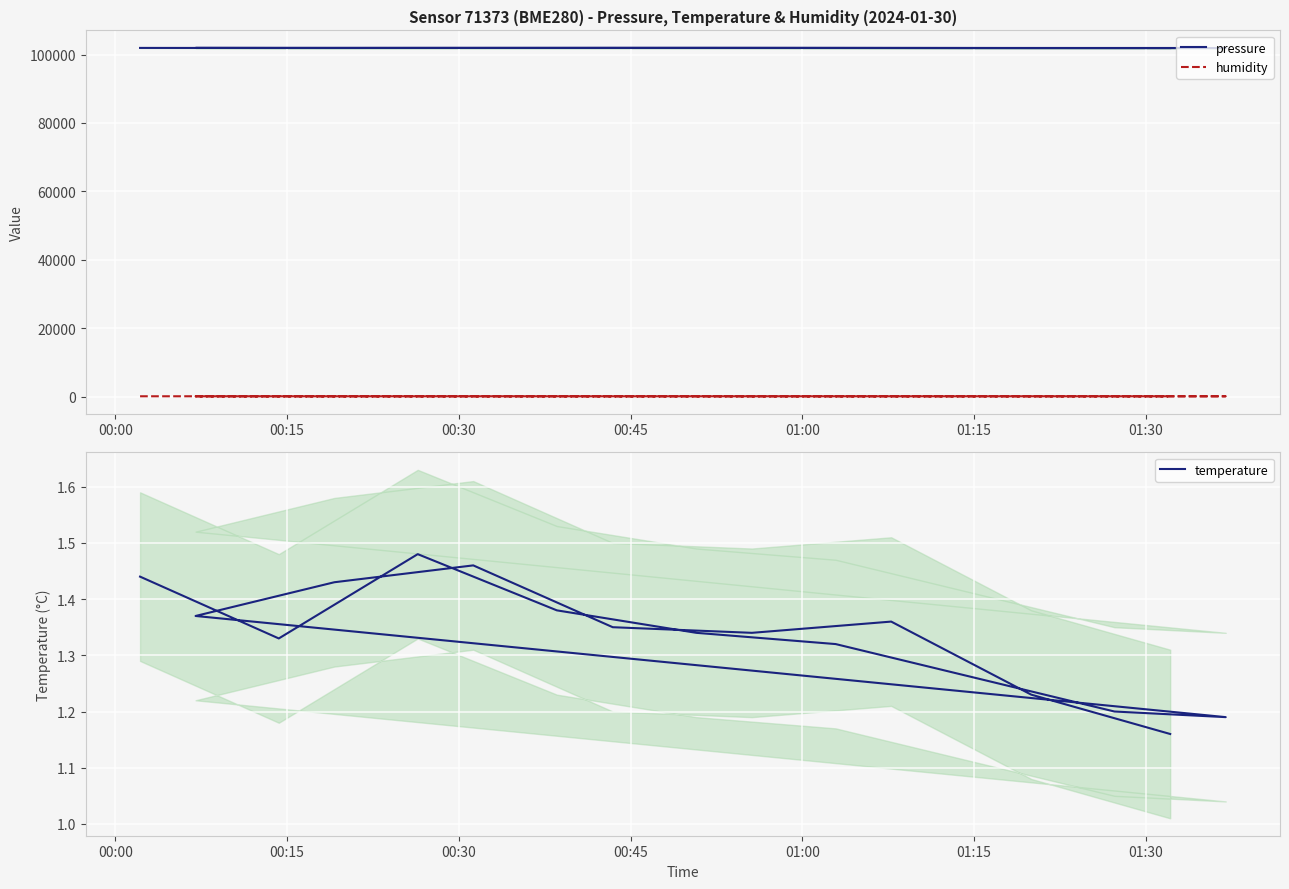

At which category does humidity reach its first local valley?

00:30